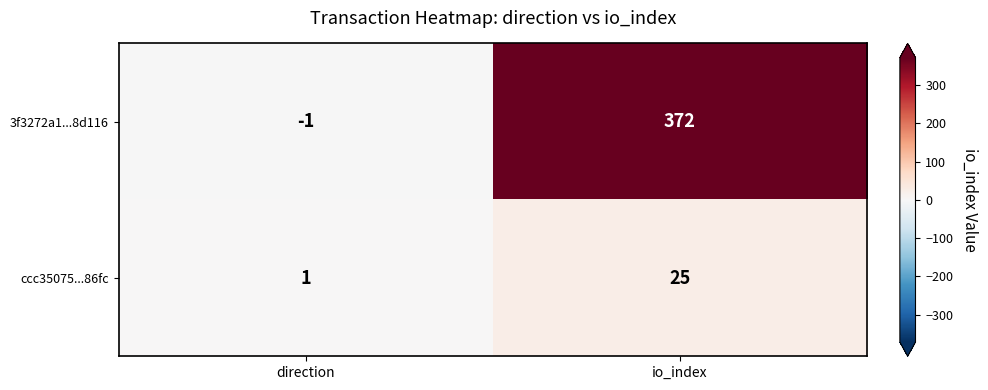

Rank the series by their average value, from lowest to highest.

ccc35075...86fc, 3f3272a1...8d116